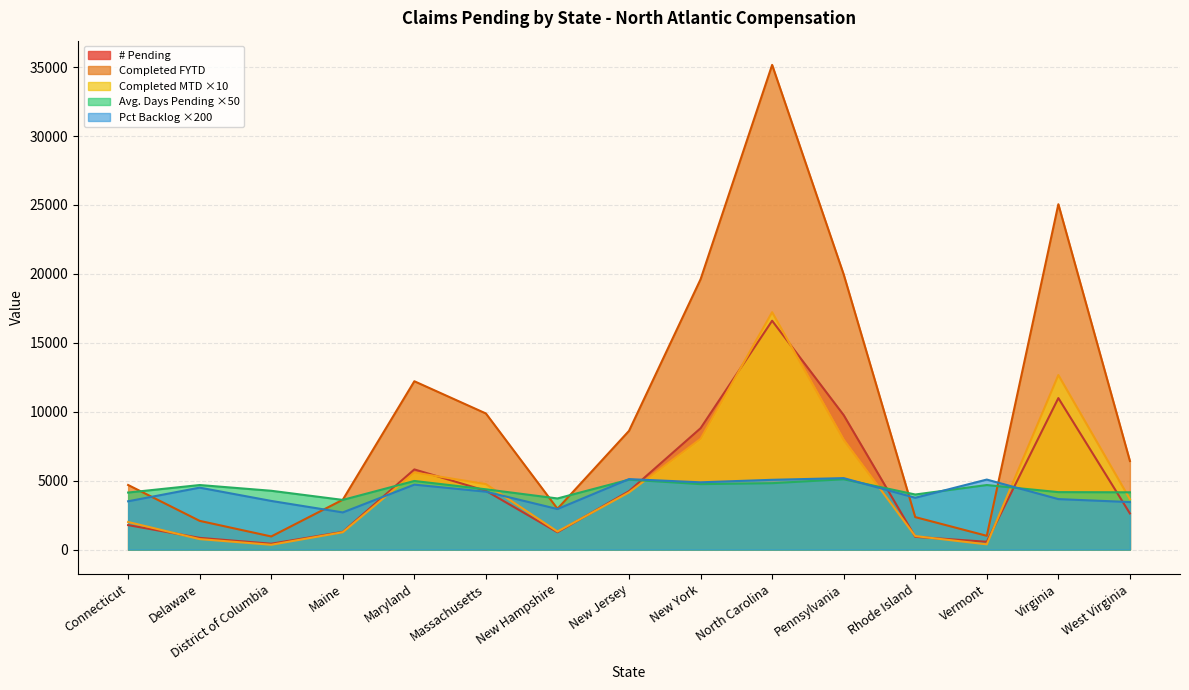

What is the value of the Completed MTD point at the 10th from the left?

17220.0